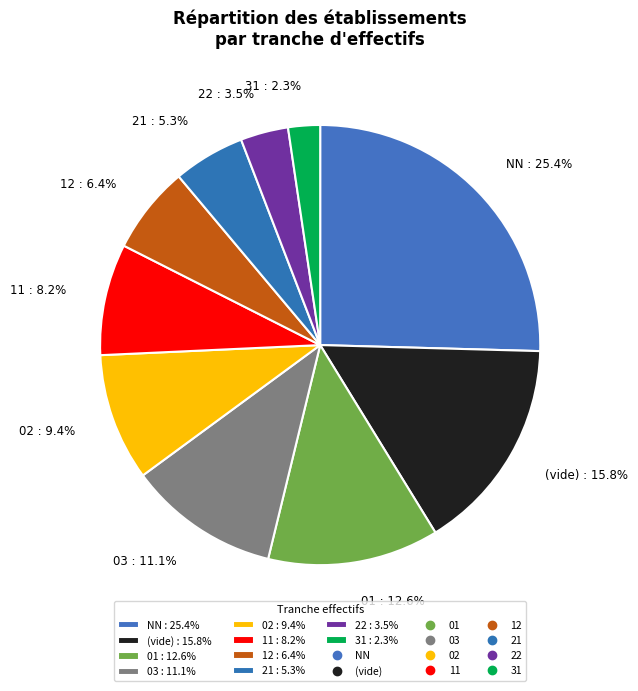

What is the ratio of the value at (vide) : 15.8% to the value at 01 : 12.6%?

1.3